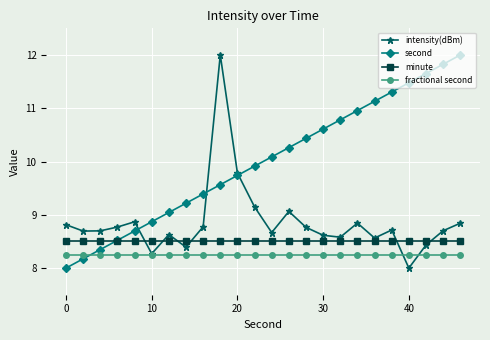

Which series has the largest total across all categories?

second